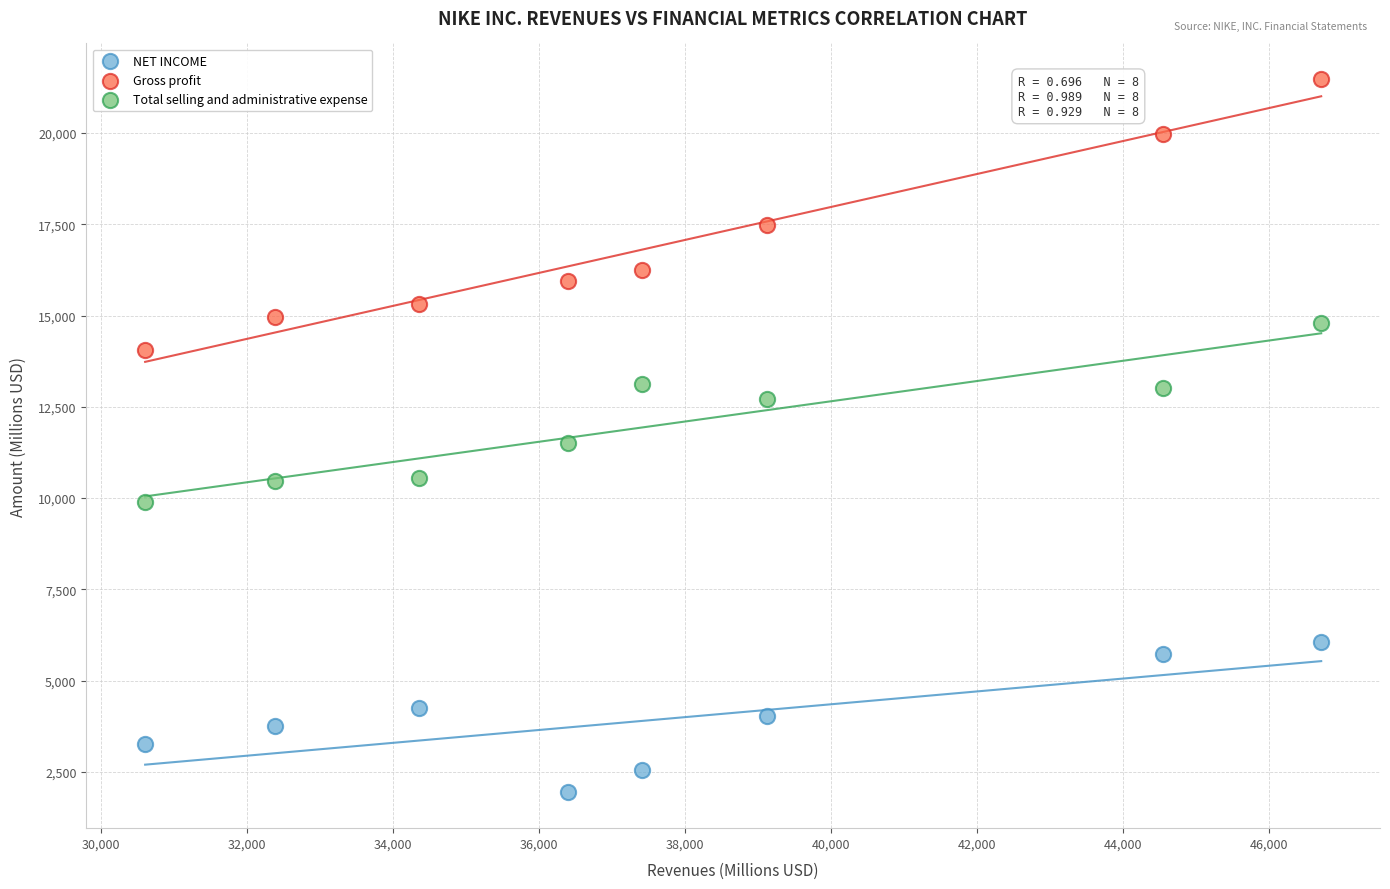

What is the X range (max minus min) for the scatter plot?

16109